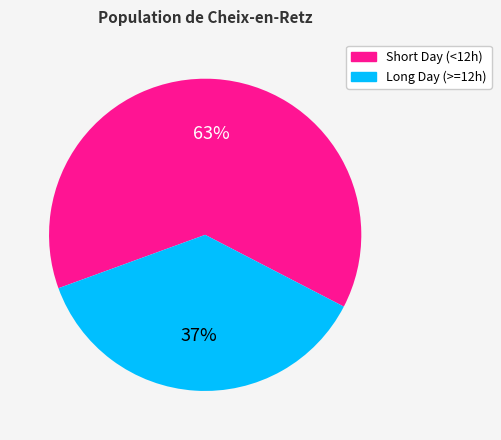

To the nearest percent, what portion does Short Day (<12h) represent?

63%